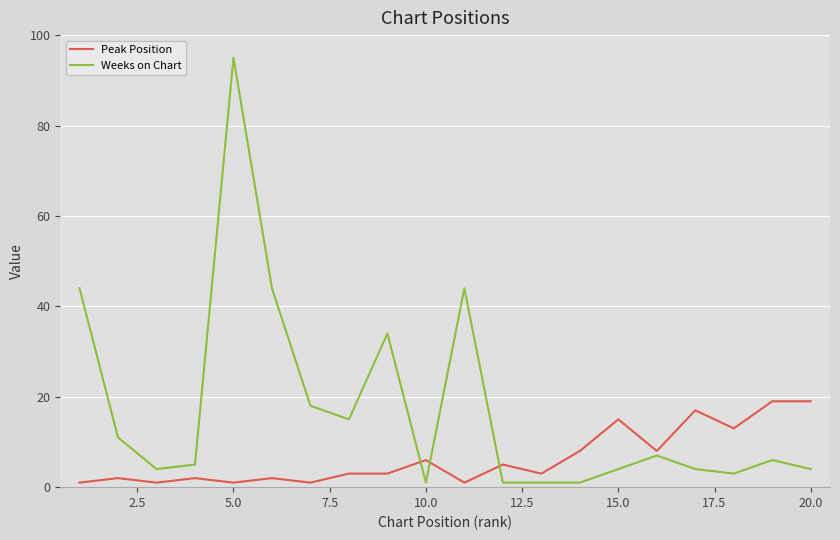

What is the difference between the maximum and minimum values in the Peak Position series?

18